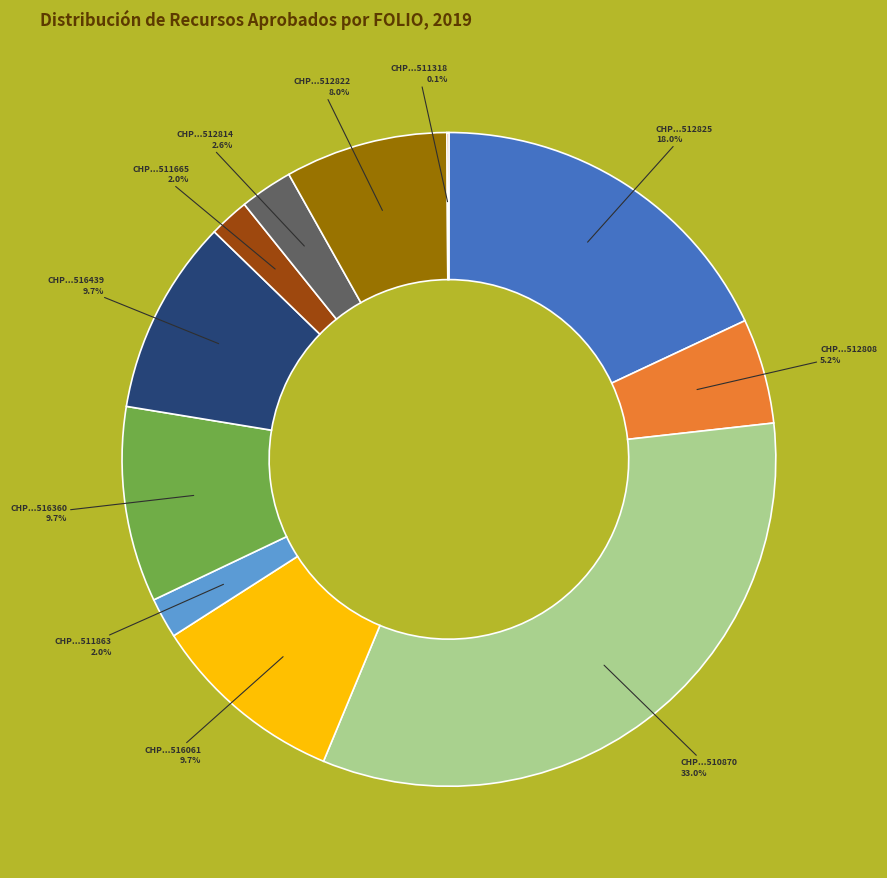

Combined, do CHP...511665 and CHP...512808 account for over 50%?

No